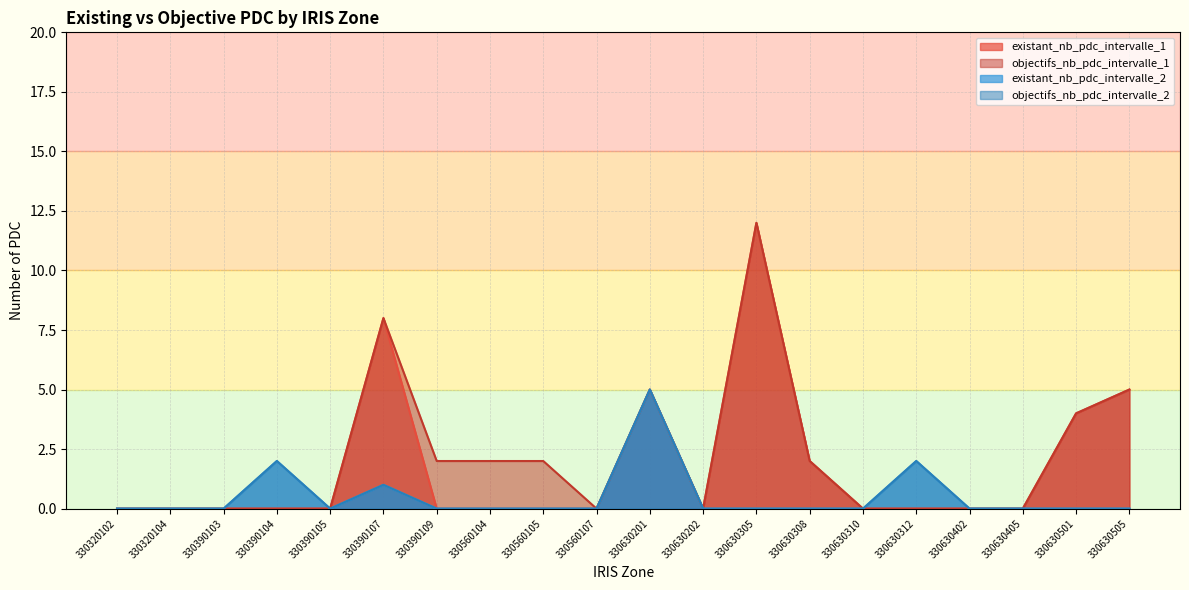

Which series has the largest total across all categories?

objectifs_nb_pdc_intervalle_1